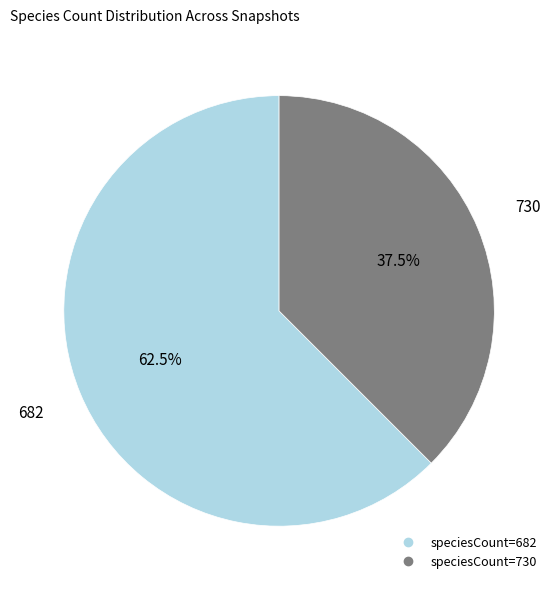

How many segments does this pie chart have?

2